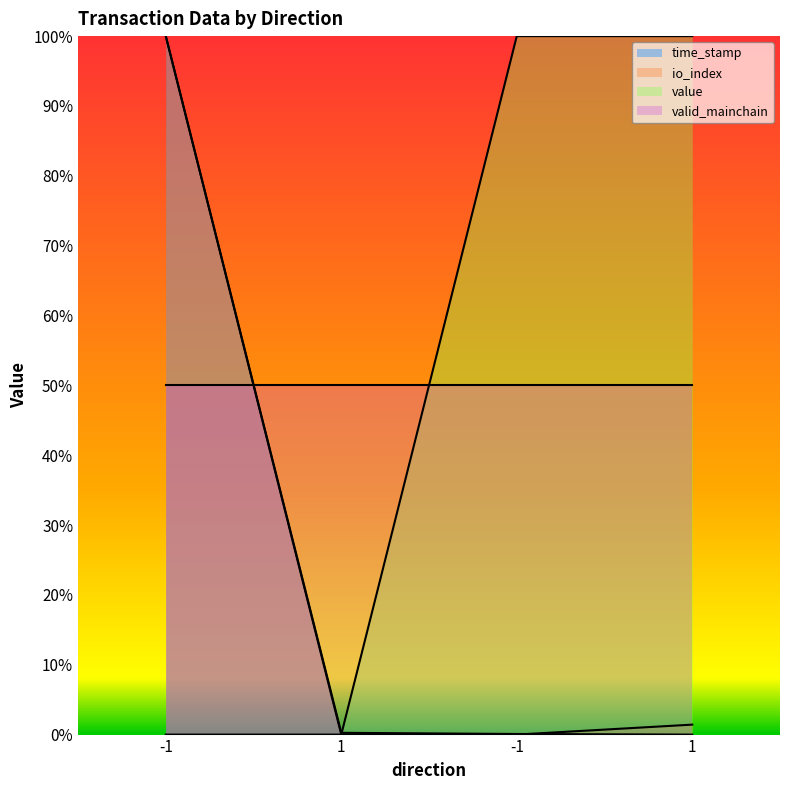

What is the sum of all time_stamp values?

1.0